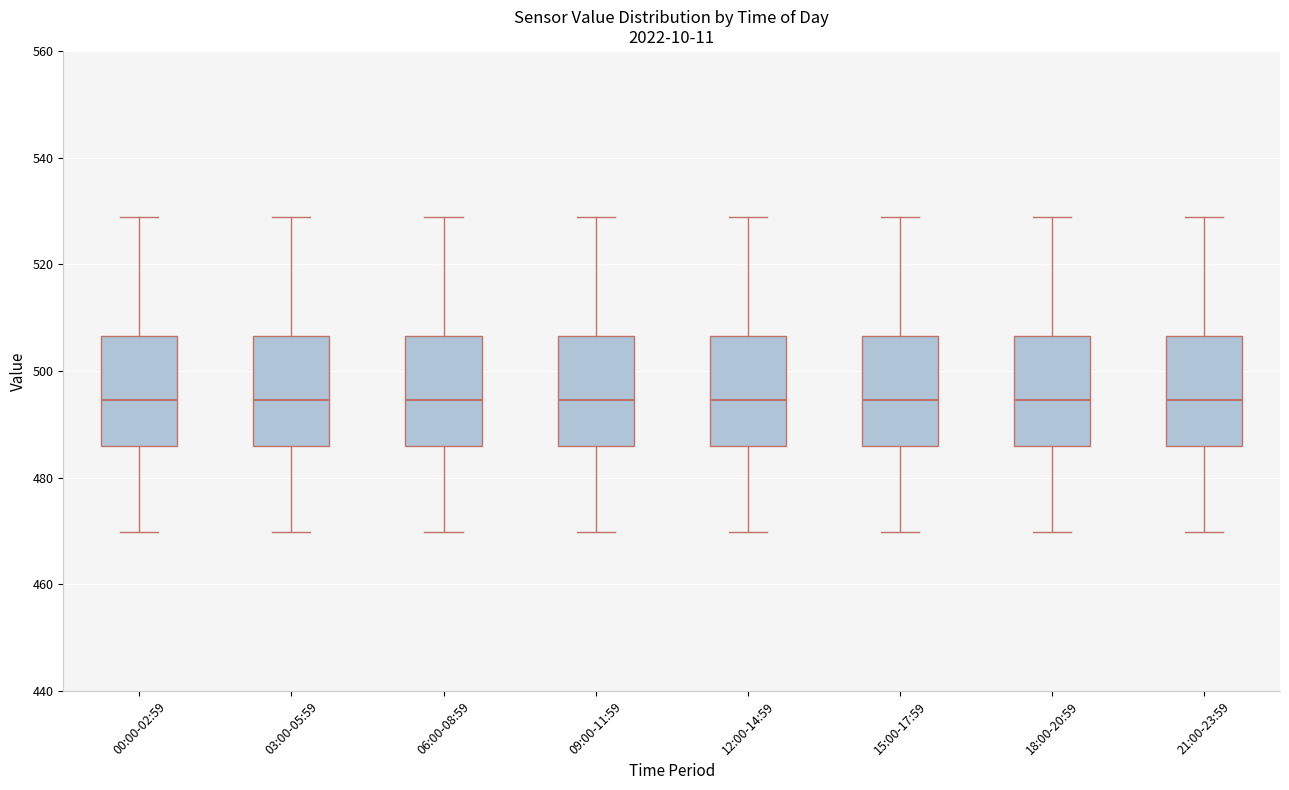

Reading left to right, read every box against the y-axis: the position of its median line, the range the box covers, and the ends of its whiskers. The values are not printed on the chart, so give them approximately, as read against the axis.

00:00-02:59: median 494, box 486 to 506, whiskers 470 to 528
03:00-05:59: median 494, box 486 to 506, whiskers 470 to 528
06:00-08:59: median 494, box 486 to 506, whiskers 470 to 528
09:00-11:59: median 494, box 486 to 506, whiskers 470 to 528
12:00-14:59: median 494, box 486 to 506, whiskers 470 to 528
15:00-17:59: median 494, box 486 to 506, whiskers 470 to 528
18:00-20:59: median 494, box 486 to 506, whiskers 470 to 528
21:00-23:59: median 494, box 486 to 506, whiskers 470 to 528